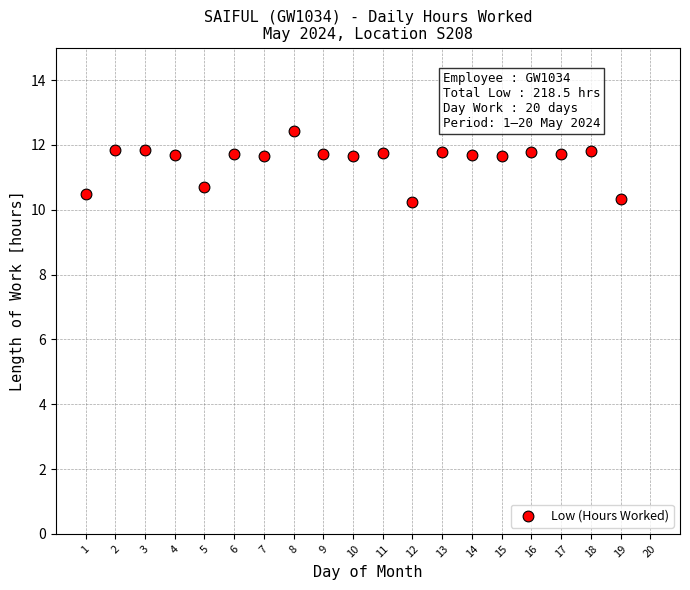

What Y value in the scatter plot is closest to 11?

10.7